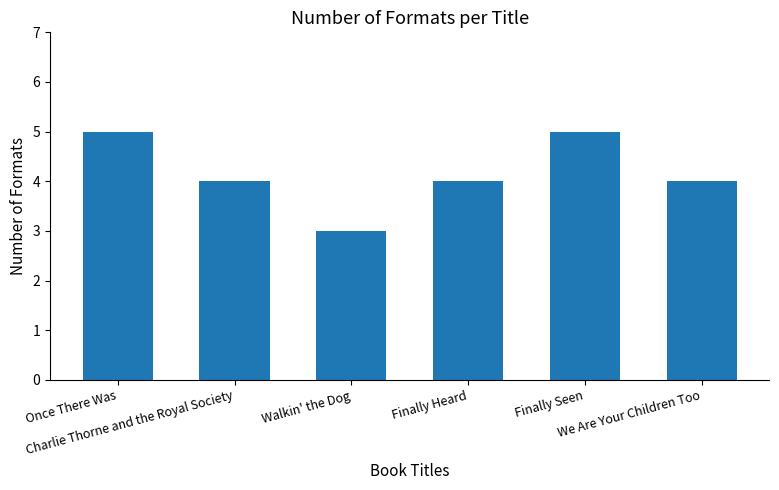

The value at Finally Seen is 5. True or false?

True